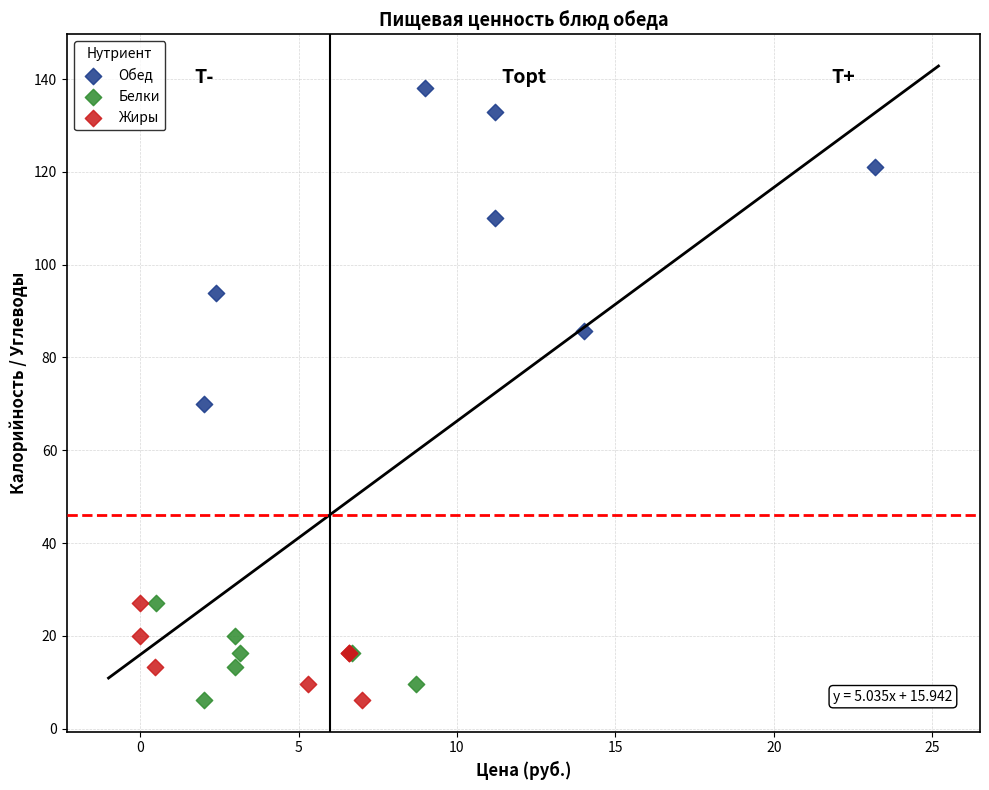

Which series has the largest Y range (max minus min)?

Обед